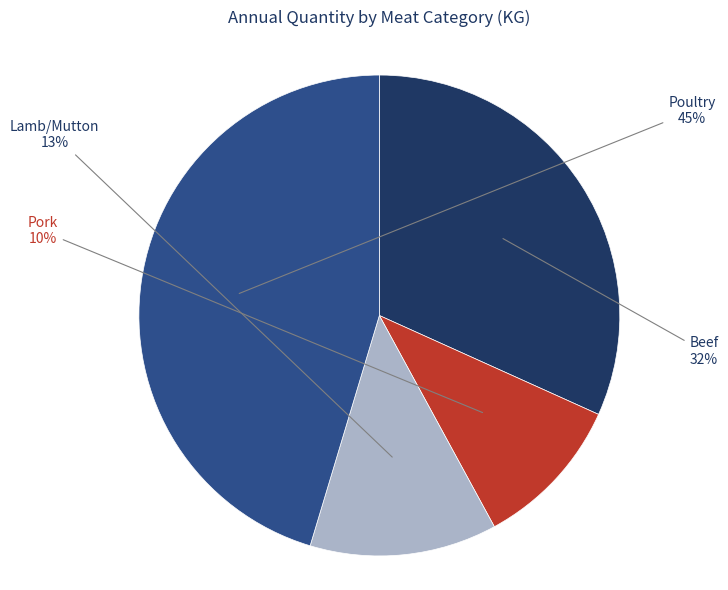

Count the number of slices in the pie.

4